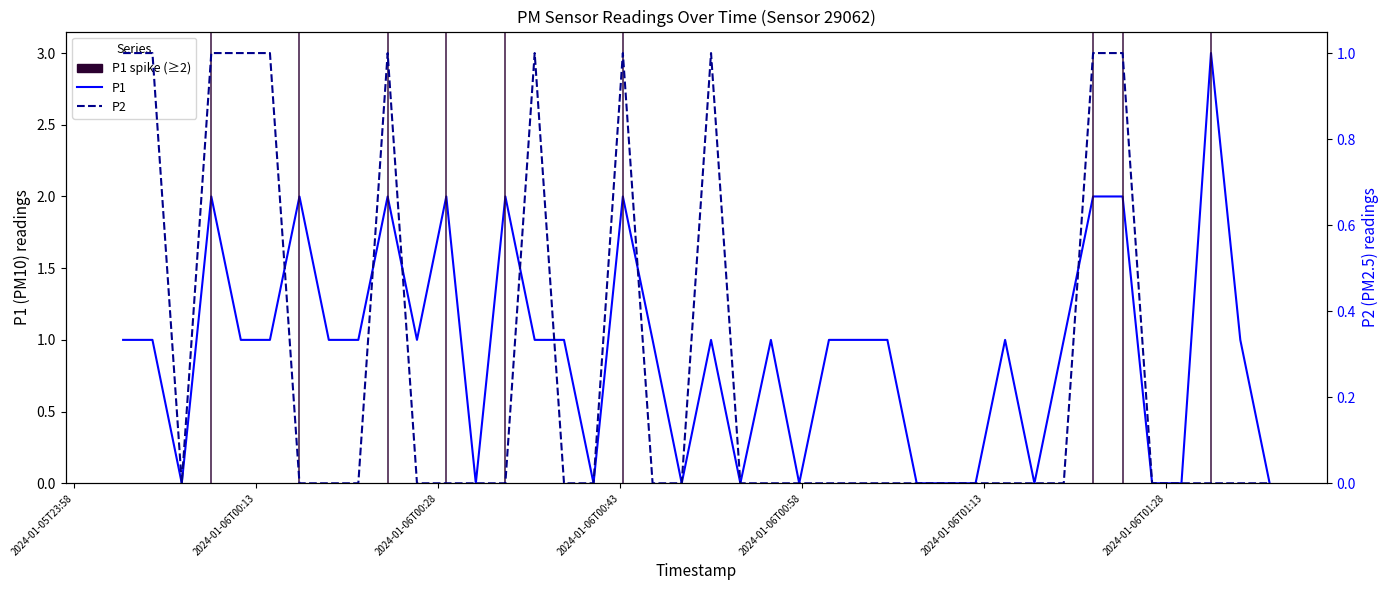

Rank the series by their maximum value, from highest to lowest.

P1, P2